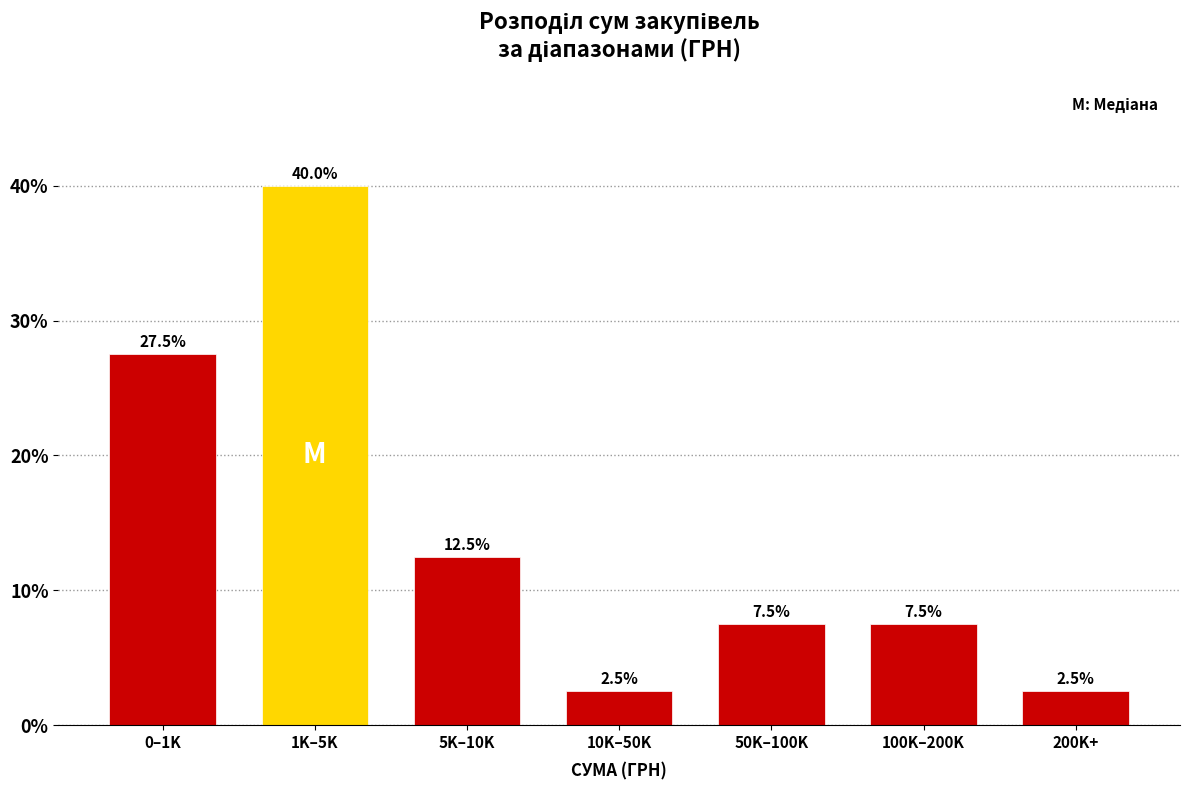

Reading left to right, extract all data points from this chart.

0–1K=27.5	1K–5K=40.0	5K–10K=12.5	10K–50K=2.5	50K–100K=7.5	100K–200K=7.5	200K+=2.5